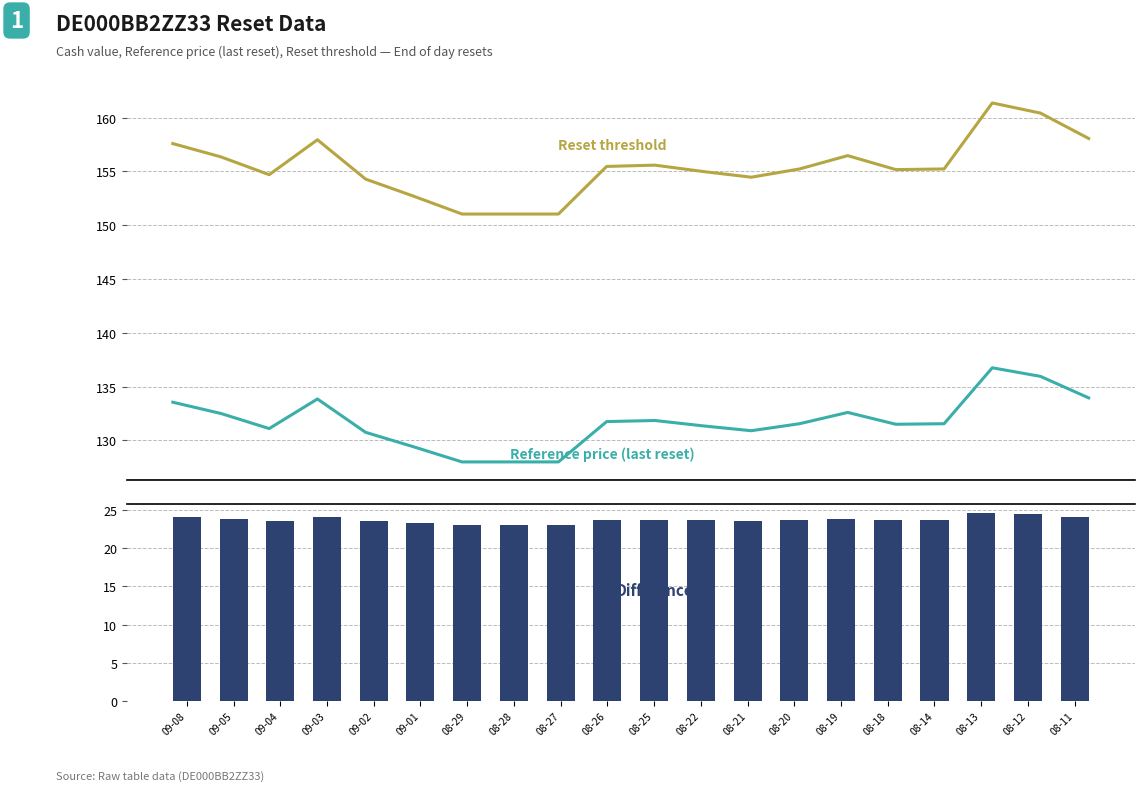

Rank the series at 09-05 from highest to lowest value.

Reset threshold, Reference price (last reset), Difference